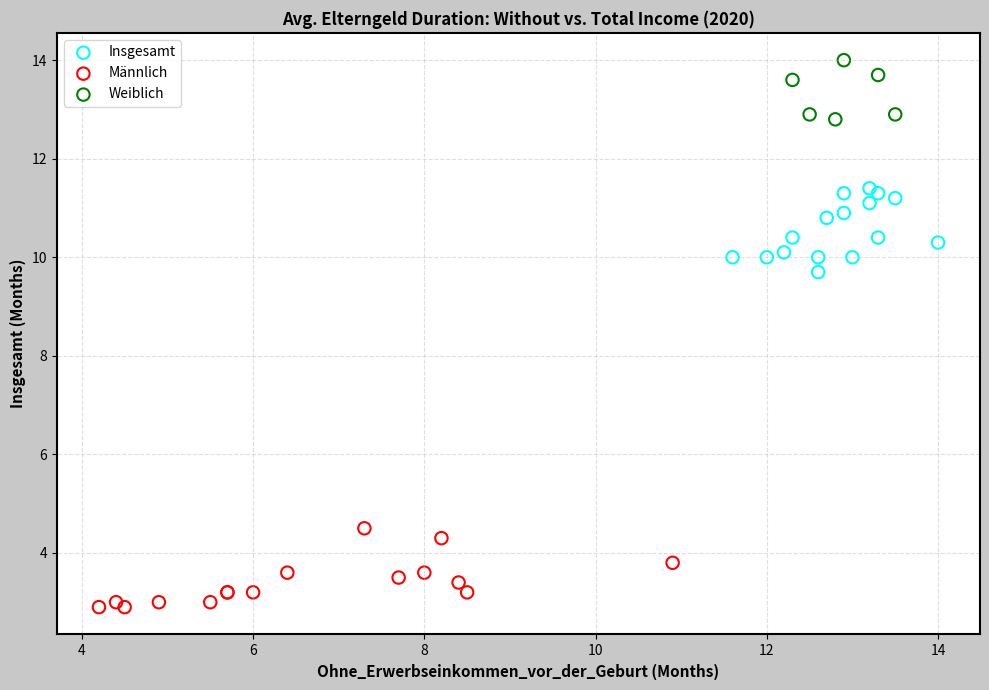

Which series reaches the maximum Y coordinate?

Weiblich